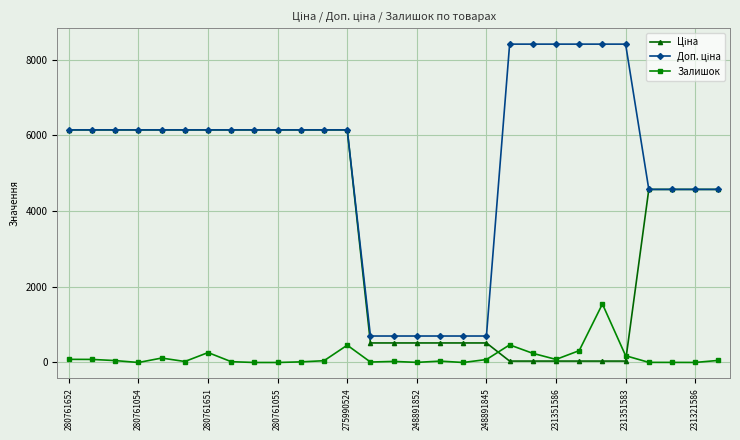

What is the highest value of the Залишок series?

1545.0